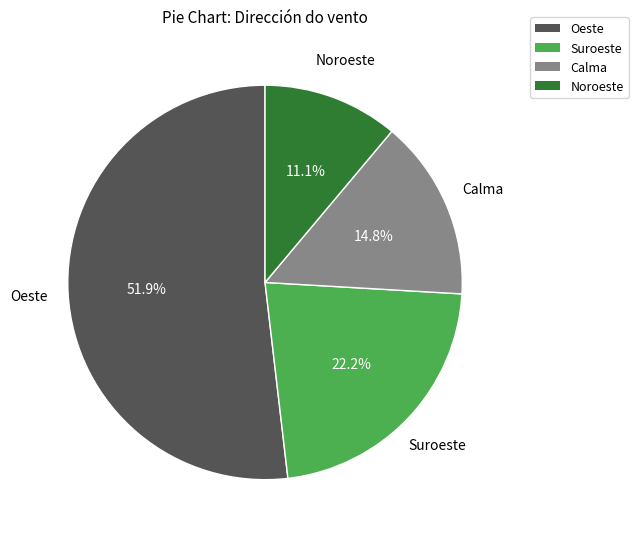

What percentage is the Calma slice, to the nearest percent?

15%